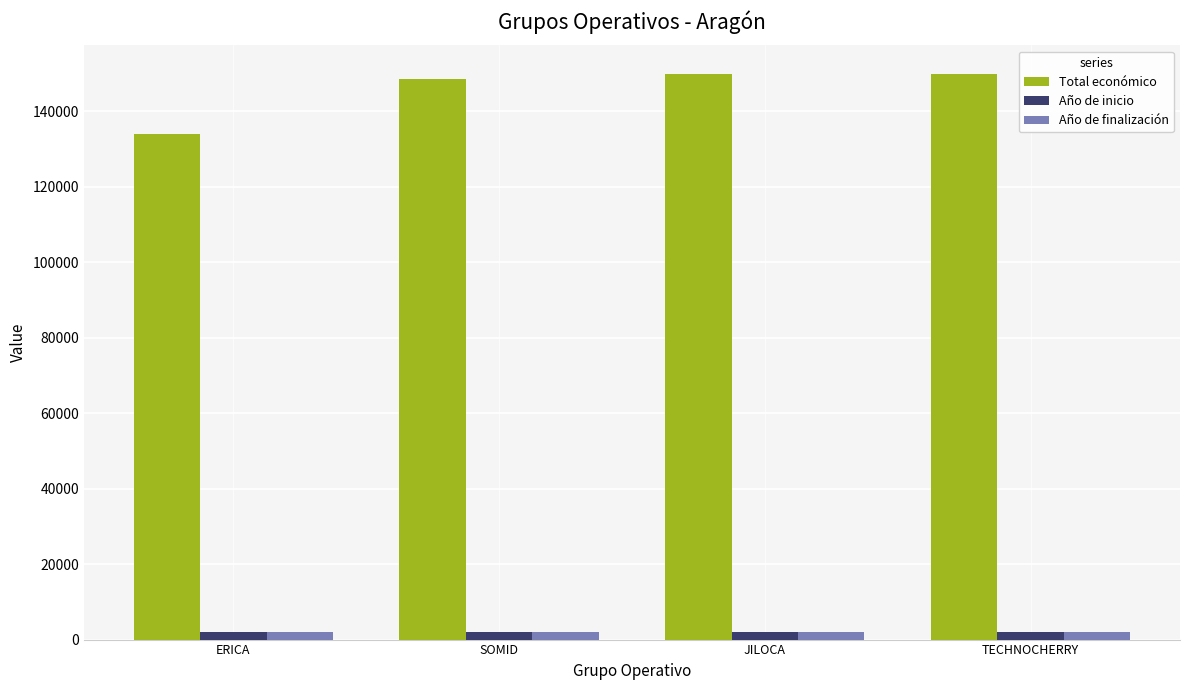

How many series are shown in this chart?

3